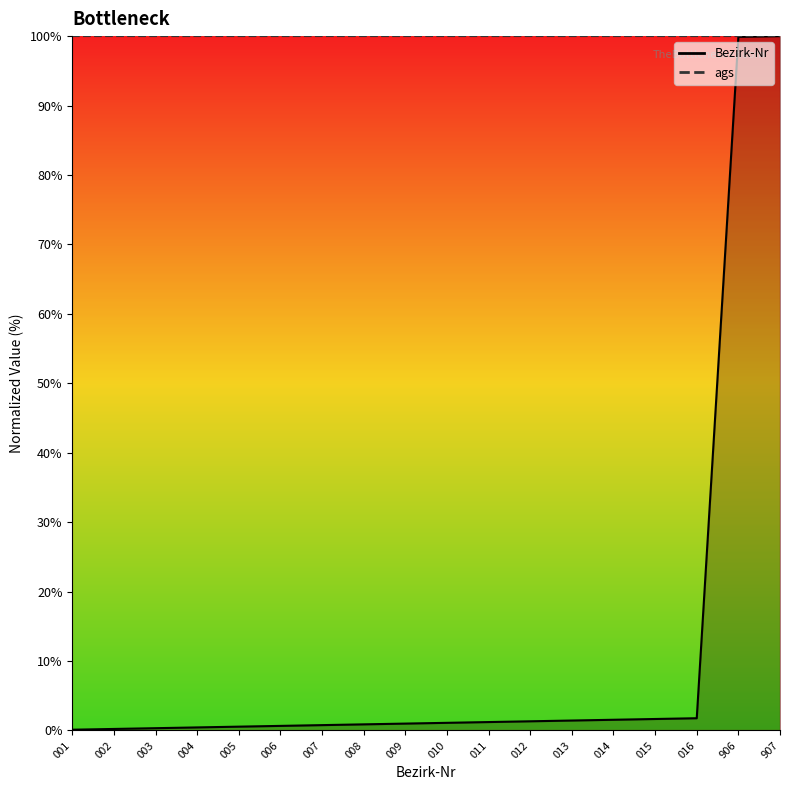

Which has a higher value, 010 or 003?

010